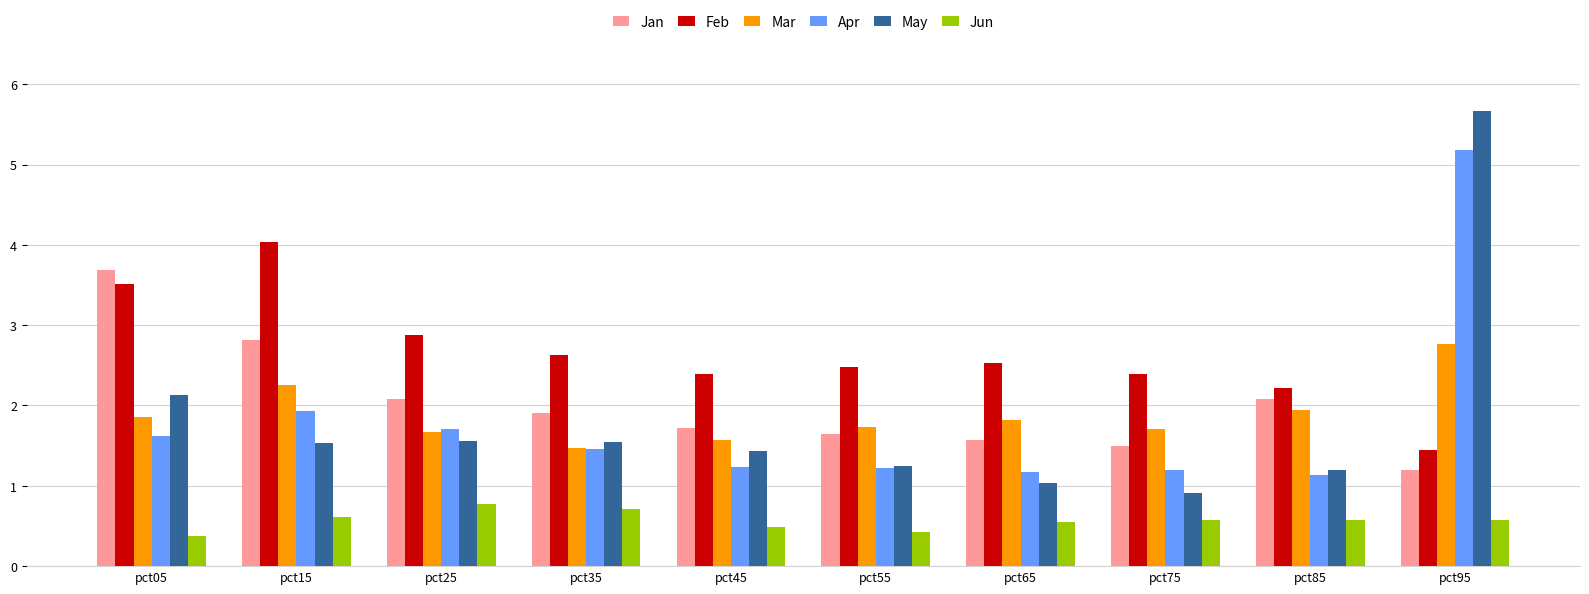

What is the value of the Jun bar at the 5th from the left?

0.5